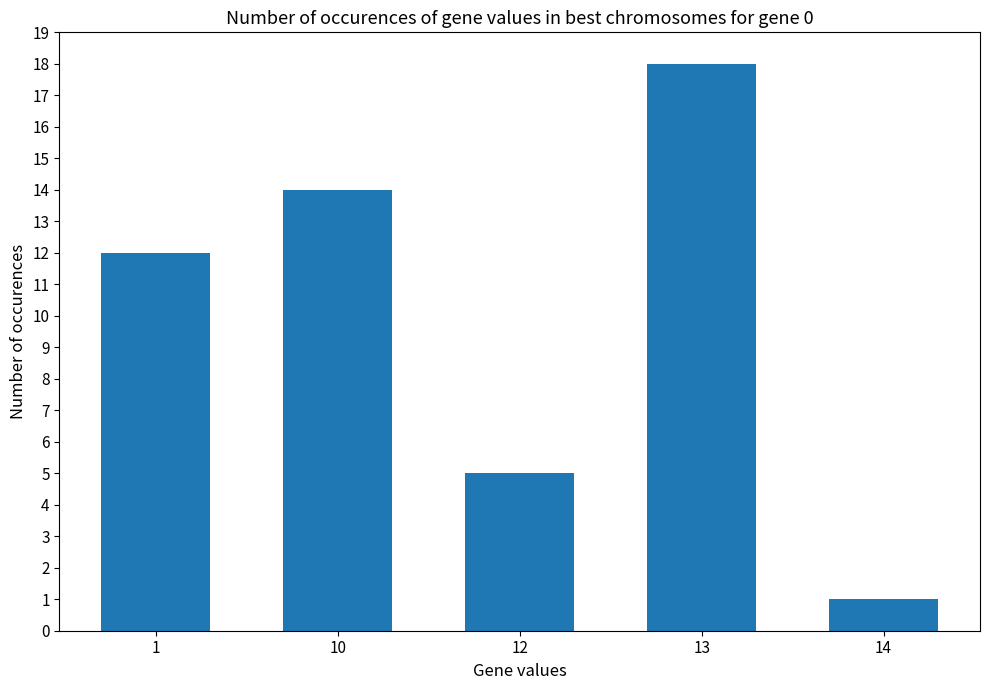

Reading left to right, extract all data points from this chart.

12	14	5	18	1